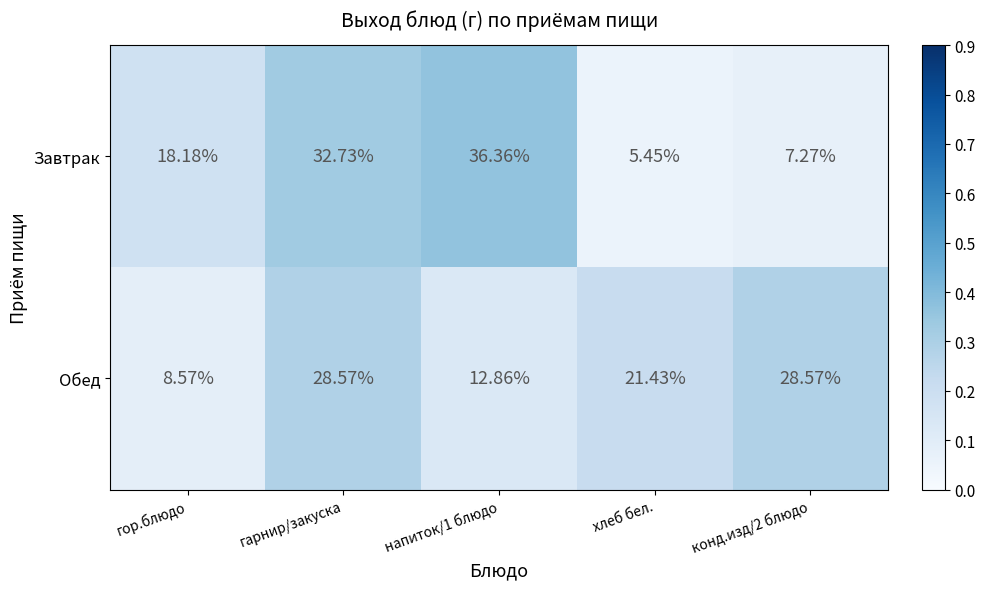

Which category has the lowest value in the Обед series?

гор.блюдо